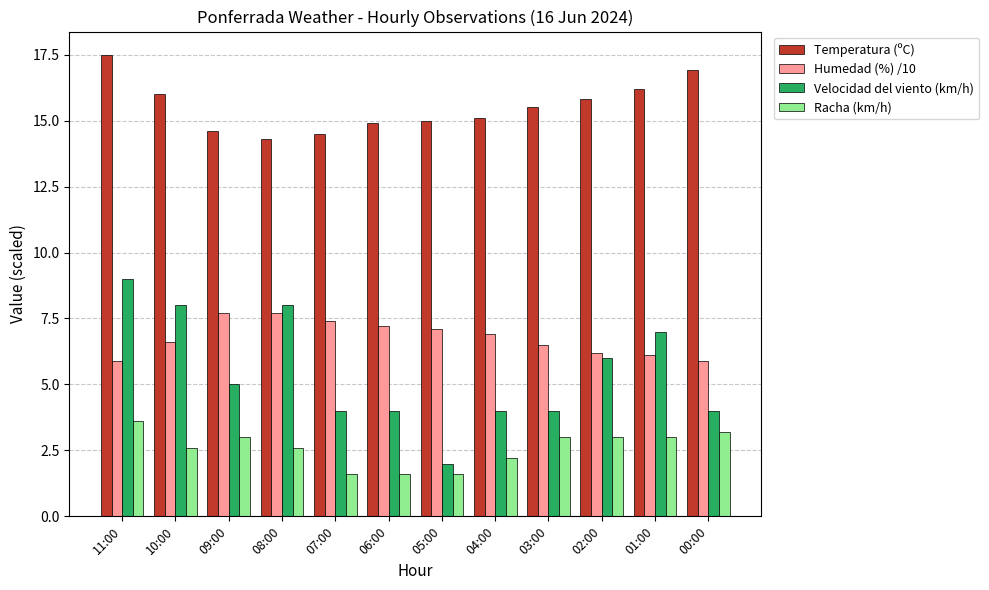

List the series in order of their peak value, highest first.

Temperatura (ºC), Velocidad del viento (km/h), Humedad (%) /10, Racha (km/h)